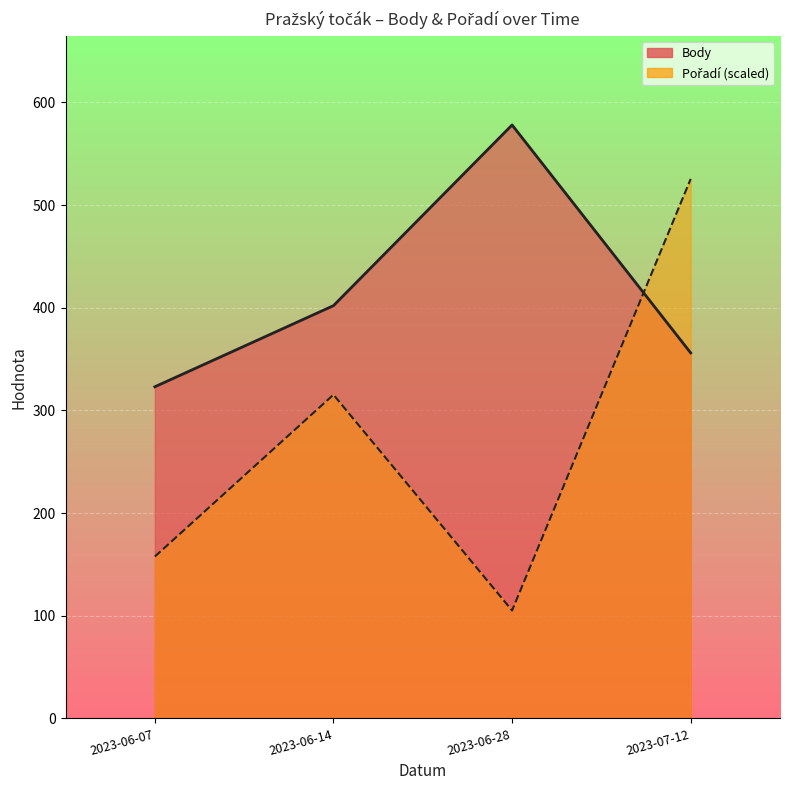

Which has a higher value, 2023-07-12 or 2023-06-14?

2023-06-14